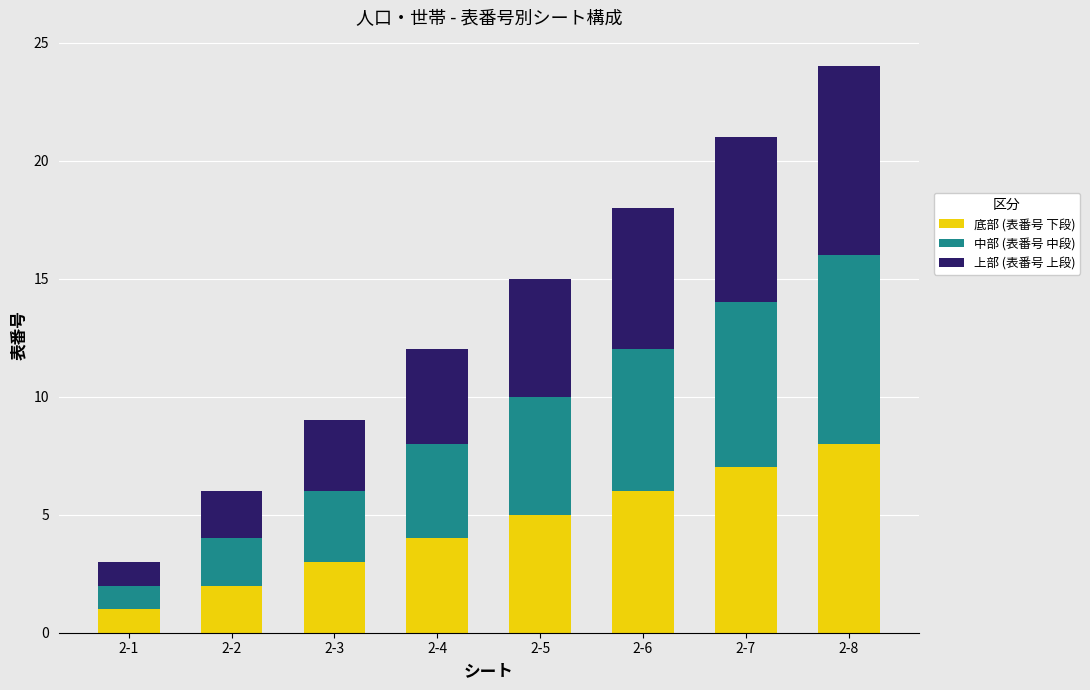

Count the number of categories in the chart.

8